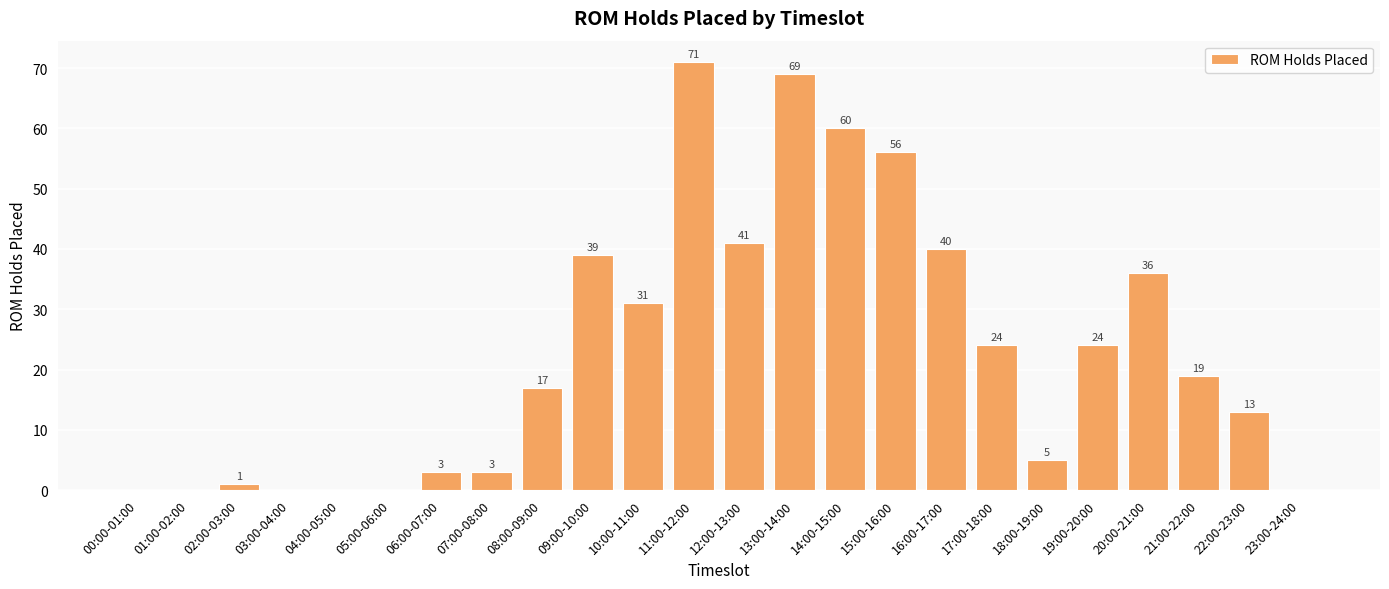

Which category has the highest value across all series?

11:00-12:00